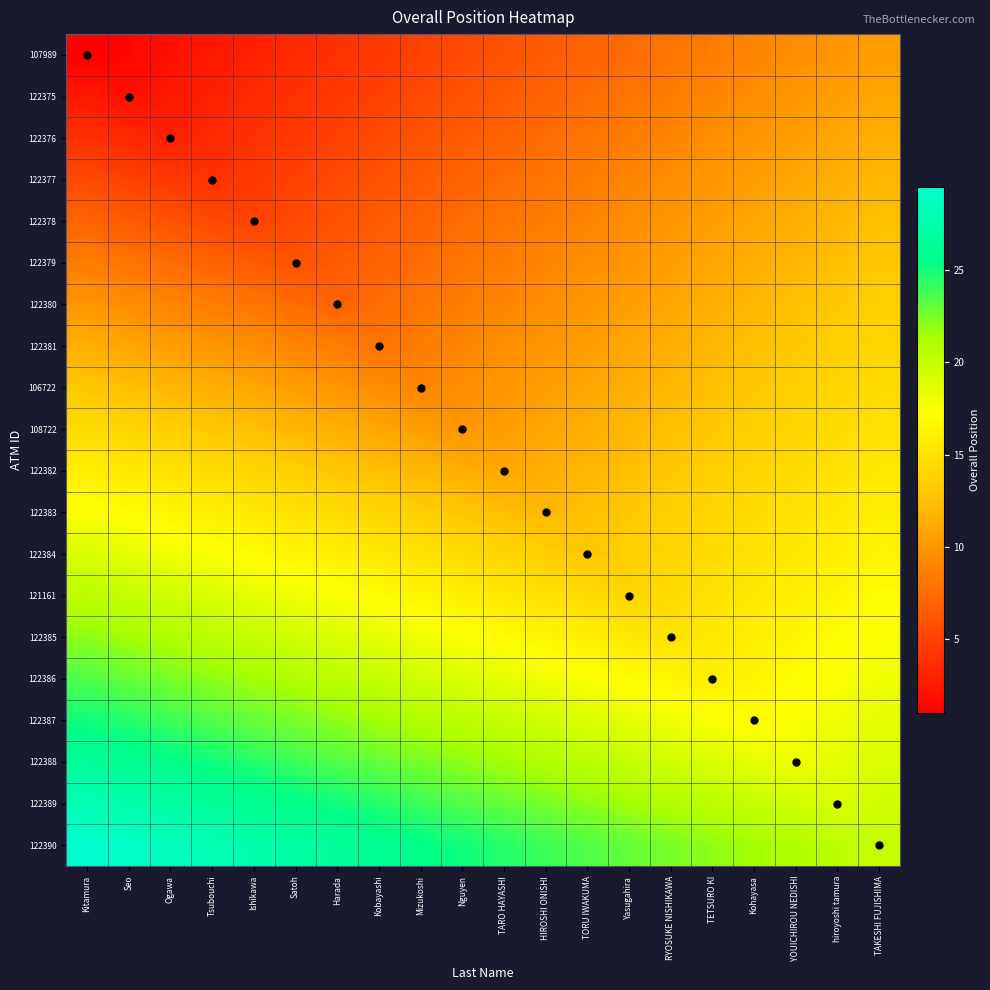

Reading right to left, extract all data points from this chart.

107989: TAKESHI FUJISHIMA=10.5	hiroyoshi tamura=10.0	YOUICHIROU NEDISHI=9.5	Kohayasa=9.0	TETSURO KI=8.5	RYOSUKE NISHIKAWA=8.0	Yasugahira=7.5	TORU IWAKUMA=7.0	HIROSHI ONISHI=6.5	TARO HAYASHI=6.0	Nguyen=5.5	Mizukoshi=5.0	Kobayashi=4.5	Harada=4.0	Satoh=3.5	Ishikawa=3.0	Tsubouchi=2.5	Ogawa=2.0	Seo=1.5	Kitamura=1.0
122375: TAKESHI FUJISHIMA=11.0	hiroyoshi tamura=10.5	YOUICHIROU NEDISHI=10.0	Kohayasa=9.5	TETSURO KI=9.0	RYOSUKE NISHIKAWA=8.5	Yasugahira=8.0	TORU IWAKUMA=7.5	HIROSHI ONISHI=7.0	TARO HAYASHI=6.5	Nguyen=6.0	Mizukoshi=5.5	Kobayashi=5.0	Harada=4.5	Satoh=4.0	Ishikawa=3.5	Tsubouchi=3.0	Ogawa=2.5	Seo=2.0	Kitamura=2.5
122376: TAKESHI FUJISHIMA=11.5	hiroyoshi tamura=11.0	YOUICHIROU NEDISHI=10.5	Kohayasa=10.0	TETSURO KI=9.5	RYOSUKE NISHIKAWA=9.0	Yasugahira=8.5	TORU IWAKUMA=8.0	HIROSHI ONISHI=7.5	TARO HAYASHI=7.0	Nguyen=6.5	Mizukoshi=6.0	Kobayashi=5.5	Harada=5.0	Satoh=4.5	Ishikawa=4.0	Tsubouchi=3.5	Ogawa=3.0	Seo=3.5	Kitamura=4.0
122377: TAKESHI FUJISHIMA=12.0	hiroyoshi tamura=11.5	YOUICHIROU NEDISHI=11.0	Kohayasa=10.5	TETSURO KI=10.0	RYOSUKE NISHIKAWA=9.5	Yasugahira=9.0	TORU IWAKUMA=8.5	HIROSHI ONISHI=8.0	TARO HAYASHI=7.5	Nguyen=7.0	Mizukoshi=6.5	Kobayashi=6.0	Harada=5.5	Satoh=5.0	Ishikawa=4.5	Tsubouchi=4.0	Ogawa=4.5	Seo=5.0	Kitamura=5.5
122378: TAKESHI FUJISHIMA=12.5	hiroyoshi tamura=12.0	YOUICHIROU NEDISHI=11.5	Kohayasa=11.0	TETSURO KI=10.5	RYOSUKE NISHIKAWA=10.0	Yasugahira=9.5	TORU IWAKUMA=9.0	HIROSHI ONISHI=8.5	TARO HAYASHI=8.0	Nguyen=7.5	Mizukoshi=7.0	Kobayashi=6.5	Harada=6.0	Satoh=5.5	Ishikawa=5.0	Tsubouchi=5.5	Ogawa=6.0	Seo=6.5	Kitamura=7.0
122379: TAKESHI FUJISHIMA=13.0	hiroyoshi tamura=12.5	YOUICHIROU NEDISHI=12.0	Kohayasa=11.5	TETSURO KI=11.0	RYOSUKE NISHIKAWA=10.5	Yasugahira=10.0	TORU IWAKUMA=9.5	HIROSHI ONISHI=9.0	TARO HAYASHI=8.5	Nguyen=8.0	Mizukoshi=7.5	Kobayashi=7.0	Harada=6.5	Satoh=6.0	Ishikawa=6.5	Tsubouchi=7.0	Ogawa=7.5	Seo=8.0	Kitamura=8.5
122380: TAKESHI FUJISHIMA=13.5	hiroyoshi tamura=13.0	YOUICHIROU NEDISHI=12.5	Kohayasa=12.0	TETSURO KI=11.5	RYOSUKE NISHIKAWA=11.0	Yasugahira=10.5	TORU IWAKUMA=10.0	HIROSHI ONISHI=9.5	TARO HAYASHI=9.0	Nguyen=8.5	Mizukoshi=8.0	Kobayashi=7.5	Harada=7.0	Satoh=7.5	Ishikawa=8.0	Tsubouchi=8.5	Ogawa=9.0	Seo=9.5	Kitamura=10.0
122381: TAKESHI FUJISHIMA=14.0	hiroyoshi tamura=13.5	YOUICHIROU NEDISHI=13.0	Kohayasa=12.5	TETSURO KI=12.0	RYOSUKE NISHIKAWA=11.5	Yasugahira=11.0	TORU IWAKUMA=10.5	HIROSHI ONISHI=10.0	TARO HAYASHI=9.5	Nguyen=9.0	Mizukoshi=8.5	Kobayashi=8.0	Harada=8.5	Satoh=9.0	Ishikawa=9.5	Tsubouchi=10.0	Ogawa=10.5	Seo=11.0	Kitamura=11.5
106722: TAKESHI FUJISHIMA=14.5	hiroyoshi tamura=14.0	YOUICHIROU NEDISHI=13.5	Kohayasa=13.0	TETSURO KI=12.5	RYOSUKE NISHIKAWA=12.0	Yasugahira=11.5	TORU IWAKUMA=11.0	HIROSHI ONISHI=10.5	TARO HAYASHI=10.0	Nguyen=9.5	Mizukoshi=9.0	Kobayashi=9.5	Harada=10.0	Satoh=10.5	Ishikawa=11.0	Tsubouchi=11.5	Ogawa=12.0	Seo=12.5	Kitamura=13.0
108722: TAKESHI FUJISHIMA=15.0	hiroyoshi tamura=14.5	YOUICHIROU NEDISHI=14.0	Kohayasa=13.5	TETSURO KI=13.0	RYOSUKE NISHIKAWA=12.5	Yasugahira=12.0	TORU IWAKUMA=11.5	HIROSHI ONISHI=11.0	TARO HAYASHI=10.5	Nguyen=10.0	Mizukoshi=10.5	Kobayashi=11.0	Harada=11.5	Satoh=12.0	Ishikawa=12.5	Tsubouchi=13.0	Ogawa=13.5	Seo=14.0	Kitamura=14.5
122382: TAKESHI FUJISHIMA=15.5	hiroyoshi tamura=15.0	YOUICHIROU NEDISHI=14.5	Kohayasa=14.0	TETSURO KI=13.5	RYOSUKE NISHIKAWA=13.0	Yasugahira=12.5	TORU IWAKUMA=12.0	HIROSHI ONISHI=11.5	TARO HAYASHI=11.0	Nguyen=11.5	Mizukoshi=12.0	Kobayashi=12.5	Harada=13.0	Satoh=13.5	Ishikawa=14.0	Tsubouchi=14.5	Ogawa=15.0	Seo=15.5	Kitamura=16.0
122383: TAKESHI FUJISHIMA=16.0	hiroyoshi tamura=15.5	YOUICHIROU NEDISHI=15.0	Kohayasa=14.5	TETSURO KI=14.0	RYOSUKE NISHIKAWA=13.5	Yasugahira=13.0	TORU IWAKUMA=12.5	HIROSHI ONISHI=12.0	TARO HAYASHI=12.5	Nguyen=13.0	Mizukoshi=13.5	Kobayashi=14.0	Harada=14.5	Satoh=15.0	Ishikawa=15.5	Tsubouchi=16.0	Ogawa=16.5	Seo=17.0	Kitamura=17.5
122384: TAKESHI FUJISHIMA=16.5	hiroyoshi tamura=16.0	YOUICHIROU NEDISHI=15.5	Kohayasa=15.0	TETSURO KI=14.5	RYOSUKE NISHIKAWA=14.0	Yasugahira=13.5	TORU IWAKUMA=13.0	HIROSHI ONISHI=13.5	TARO HAYASHI=14.0	Nguyen=14.5	Mizukoshi=15.0	Kobayashi=15.5	Harada=16.0	Satoh=16.5	Ishikawa=17.0	Tsubouchi=17.5	Ogawa=18.0	Seo=18.5	Kitamura=19.0
121161: TAKESHI FUJISHIMA=17.0	hiroyoshi tamura=16.5	YOUICHIROU NEDISHI=16.0	Kohayasa=15.5	TETSURO KI=15.0	RYOSUKE NISHIKAWA=14.5	Yasugahira=14.0	TORU IWAKUMA=14.5	HIROSHI ONISHI=15.0	TARO HAYASHI=15.5	Nguyen=16.0	Mizukoshi=16.5	Kobayashi=17.0	Harada=17.5	Satoh=18.0	Ishikawa=18.5	Tsubouchi=19.0	Ogawa=19.5	Seo=20.0	Kitamura=20.5
122385: TAKESHI FUJISHIMA=17.5	hiroyoshi tamura=17.0	YOUICHIROU NEDISHI=16.5	Kohayasa=16.0	TETSURO KI=15.5	RYOSUKE NISHIKAWA=15.0	Yasugahira=15.5	TORU IWAKUMA=16.0	HIROSHI ONISHI=16.5	TARO HAYASHI=17.0	Nguyen=17.5	Mizukoshi=18.0	Kobayashi=18.5	Harada=19.0	Satoh=19.5	Ishikawa=20.0	Tsubouchi=20.5	Ogawa=21.0	Seo=21.5	Kitamura=22.0
122386: TAKESHI FUJISHIMA=18.0	hiroyoshi tamura=17.5	YOUICHIROU NEDISHI=17.0	Kohayasa=16.5	TETSURO KI=16.0	RYOSUKE NISHIKAWA=16.5	Yasugahira=17.0	TORU IWAKUMA=17.5	HIROSHI ONISHI=18.0	TARO HAYASHI=18.5	Nguyen=19.0	Mizukoshi=19.5	Kobayashi=20.0	Harada=20.5	Satoh=21.0	Ishikawa=21.5	Tsubouchi=22.0	Ogawa=22.5	Seo=23.0	Kitamura=23.5
122387: TAKESHI FUJISHIMA=18.5	hiroyoshi tamura=18.0	YOUICHIROU NEDISHI=17.5	Kohayasa=17.0	TETSURO KI=17.5	RYOSUKE NISHIKAWA=18.0	Yasugahira=18.5	TORU IWAKUMA=19.0	HIROSHI ONISHI=19.5	TARO HAYASHI=20.0	Nguyen=20.5	Mizukoshi=21.0	Kobayashi=21.5	Harada=22.0	Satoh=22.5	Ishikawa=23.0	Tsubouchi=23.5	Ogawa=24.0	Seo=24.5	Kitamura=25.0
122388: TAKESHI FUJISHIMA=19.0	hiroyoshi tamura=18.5	YOUICHIROU NEDISHI=18.0	Kohayasa=18.5	TETSURO KI=19.0	RYOSUKE NISHIKAWA=19.5	Yasugahira=20.0	TORU IWAKUMA=20.5	HIROSHI ONISHI=21.0	TARO HAYASHI=21.5	Nguyen=22.0	Mizukoshi=22.5	Kobayashi=23.0	Harada=23.5	Satoh=24.0	Ishikawa=24.5	Tsubouchi=25.0	Ogawa=25.5	Seo=26.0	Kitamura=26.5
122389: TAKESHI FUJISHIMA=19.5	hiroyoshi tamura=19.0	YOUICHIROU NEDISHI=19.5	Kohayasa=20.0	TETSURO KI=20.5	RYOSUKE NISHIKAWA=21.0	Yasugahira=21.5	TORU IWAKUMA=22.0	HIROSHI ONISHI=22.5	TARO HAYASHI=23.0	Nguyen=23.5	Mizukoshi=24.0	Kobayashi=24.5	Harada=25.0	Satoh=25.5	Ishikawa=26.0	Tsubouchi=26.5	Ogawa=27.0	Seo=27.5	Kitamura=28.0
122390: TAKESHI FUJISHIMA=20.0	hiroyoshi tamura=20.5	YOUICHIROU NEDISHI=21.0	Kohayasa=21.5	TETSURO KI=22.0	RYOSUKE NISHIKAWA=22.5	Yasugahira=23.0	TORU IWAKUMA=23.5	HIROSHI ONISHI=24.0	TARO HAYASHI=24.5	Nguyen=25.0	Mizukoshi=25.5	Kobayashi=26.0	Harada=26.5	Satoh=27.0	Ishikawa=27.5	Tsubouchi=28.0	Ogawa=28.5	Seo=29.0	Kitamura=29.5